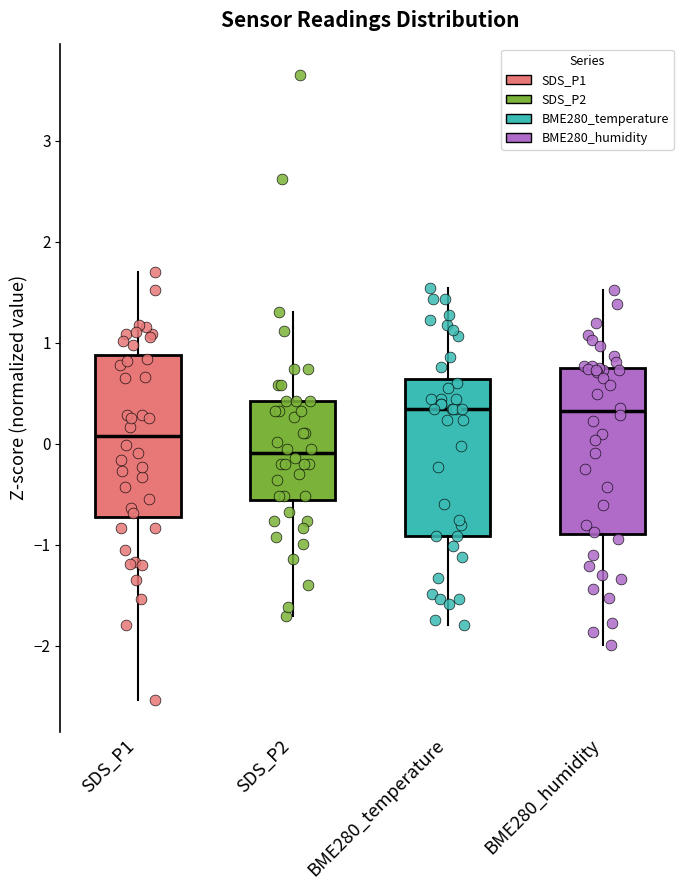

Where is the lower edge of the box for BME280_humidity on the y-axis? The values are not printed on the chart, so give them approximately, as read against the axis.

-0.9